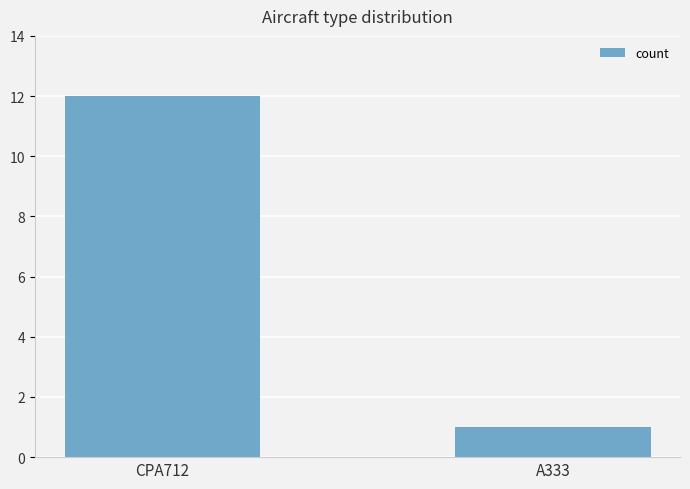

Reading left to right, transcribe all the data shown in this chart.

12	1